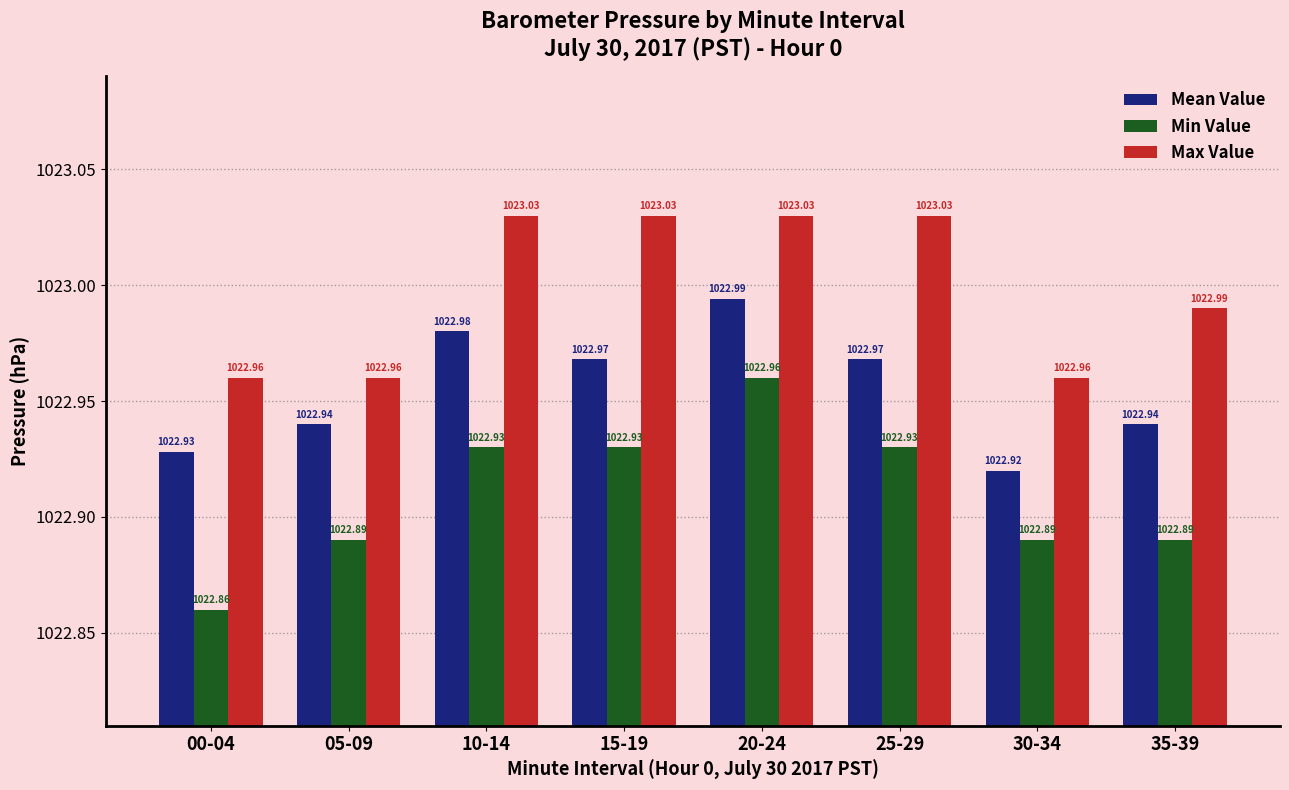

What is the label of the 4th bar from the left?

15-19